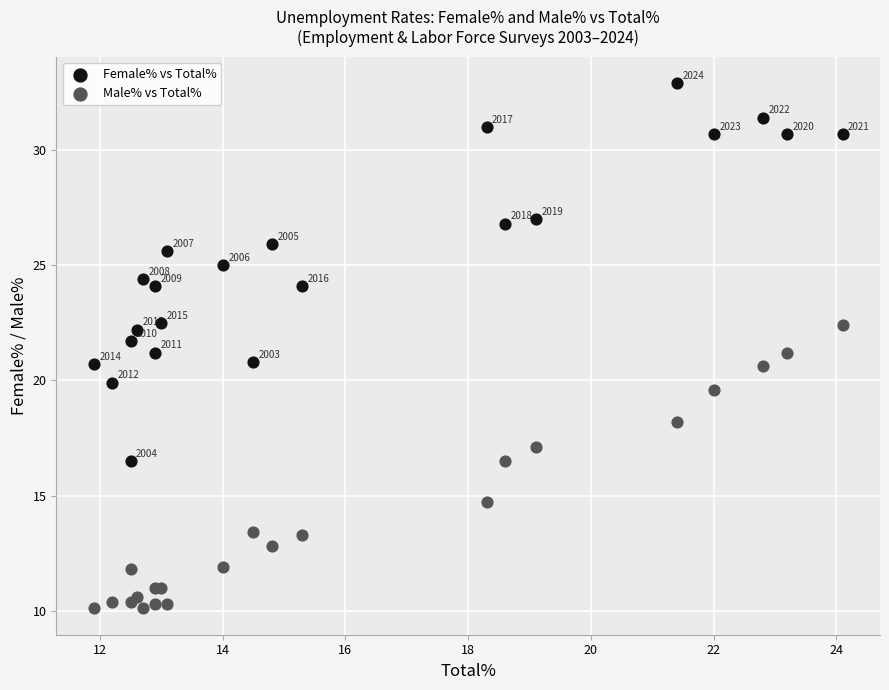

Which series reaches the minimum Y coordinate?

Male% vs Total%